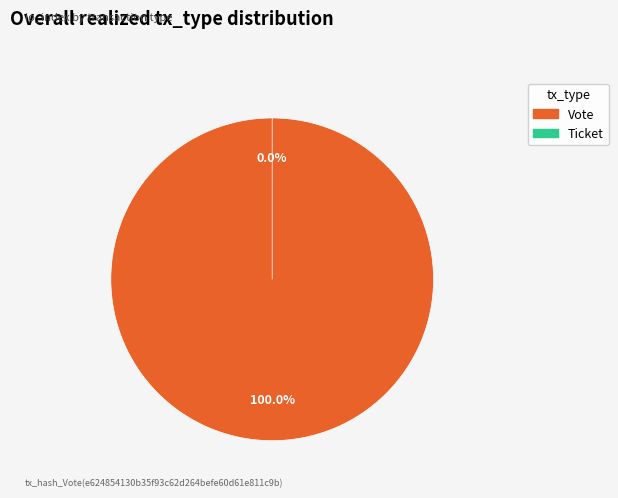

What is the total percentage of Ticket and Vote?

100.0%